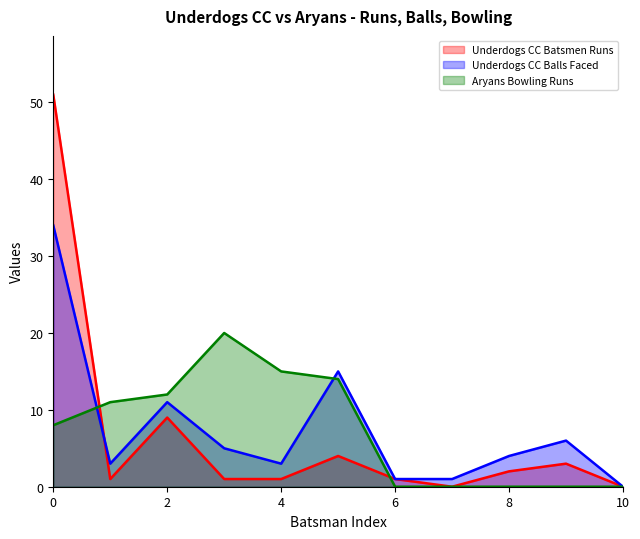

How many values in Underdogs CC Batsmen Runs are above zero?

9